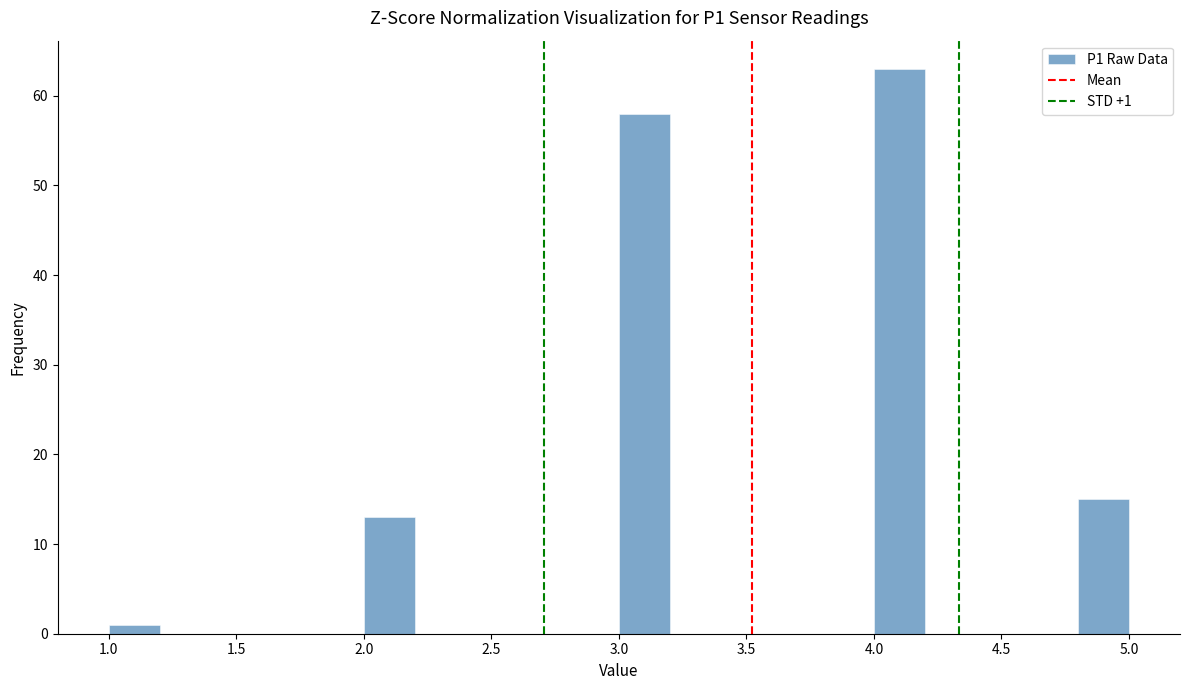

Which range on the x-axis has the tallest bar?

4.0 to 4.2